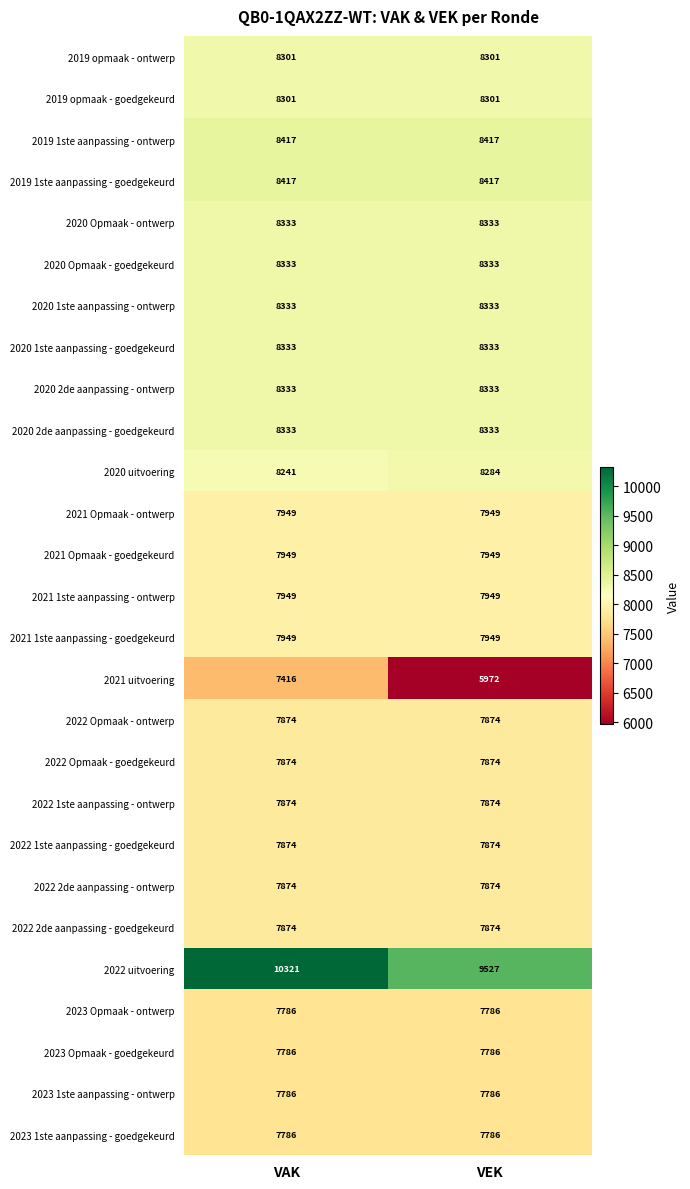

What is the average value of the 2021 1ste aanpassing - ontwerp series?

7949